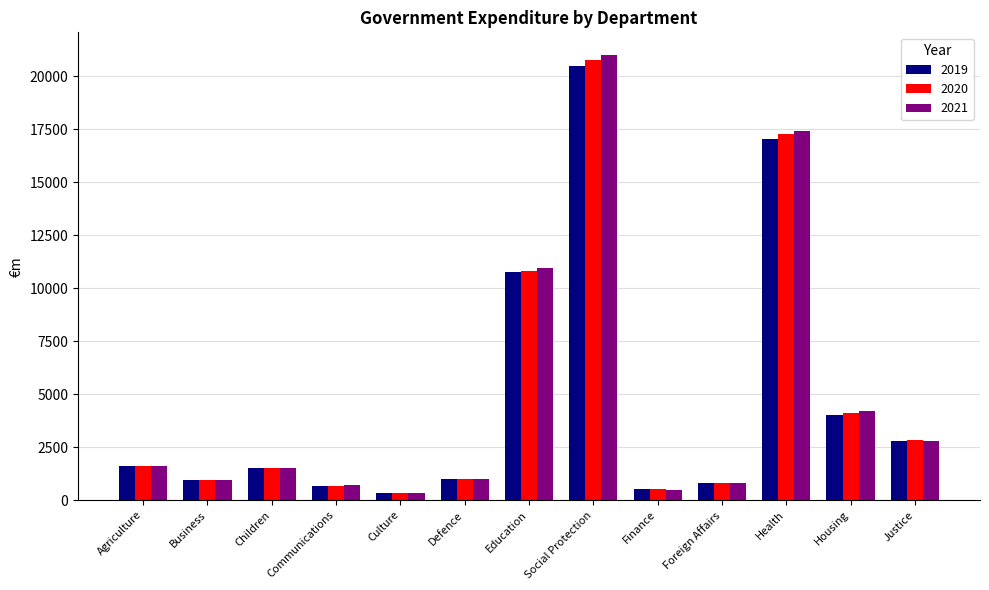

How many data points in 2020 are less than 1510?

6